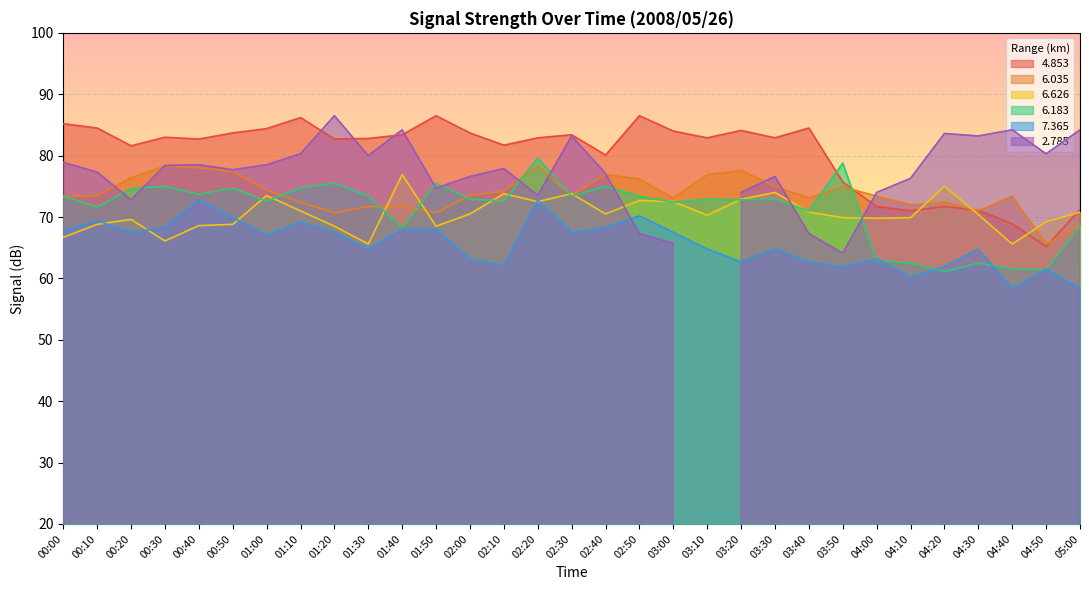

Rank the categories by 7.365 value from highest to lowest.

00:40, 02:20, 02:50, 00:50, 00:10, 01:10, 00:30, 02:40, 01:40, 01:50, 00:00, 00:20, 01:20, 02:30, 03:00, 01:00, 01:30, 03:10, 03:30, 04:30, 02:00, 04:00, 03:20, 03:40, 02:10, 03:50, 04:20, 04:50, 04:10, 05:00, 04:40